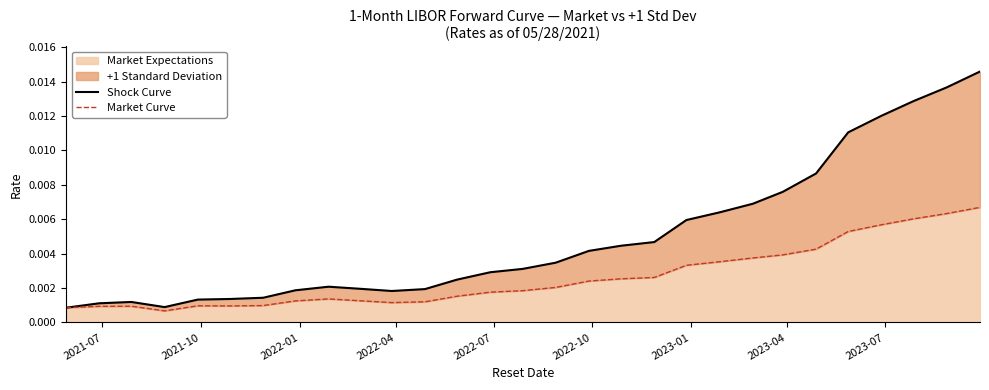

Rank the series at 2022-07 from highest to lowest value.

Shock Curve, Market Curve